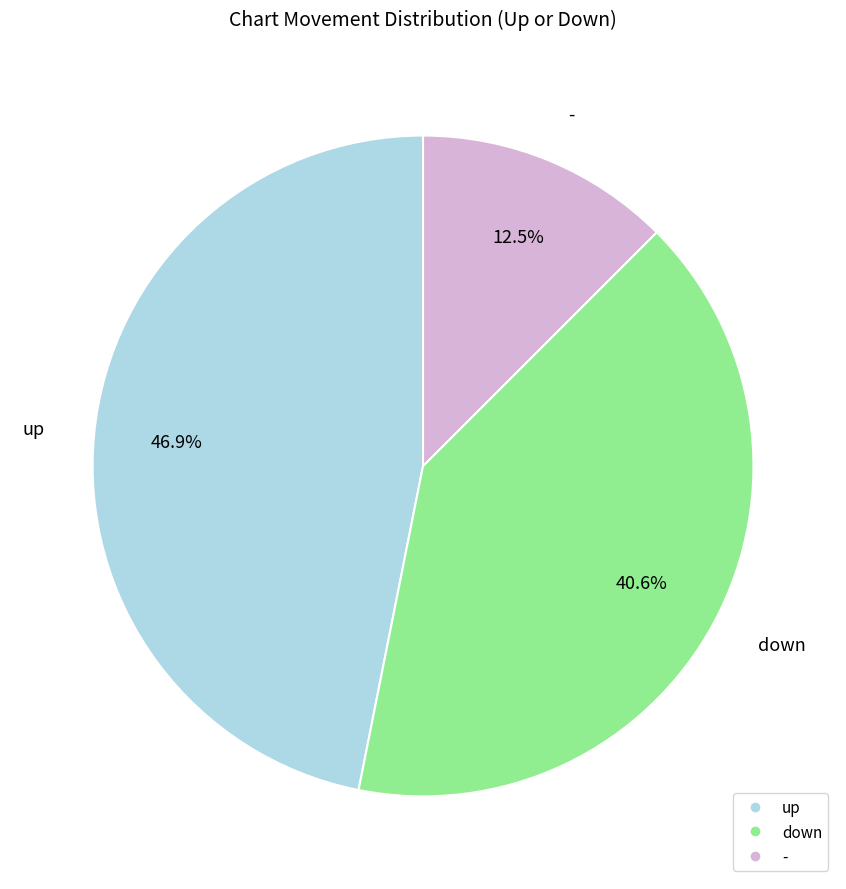

To the nearest percent, what percentage of the pie is up?

47%